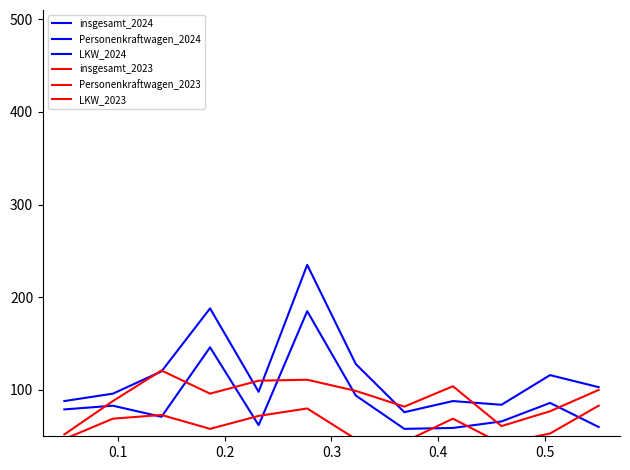

What is the value of the Personenkraftwagen_2023 point at the 8th from the left?

44